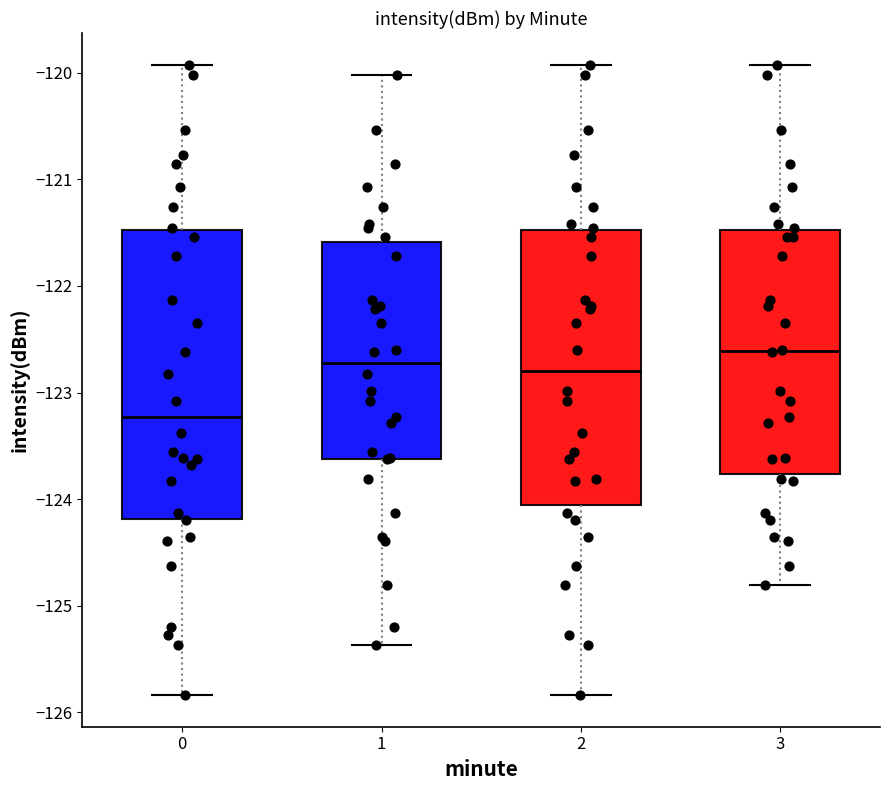

Reading left to right, transcribe this box plot: for each box, give where its median line is, the range the box spans, and where its two whiskers end, as read against the y-axis. The values are not printed on the chart, so give them approximately, as read against the axis.

0: median -123.2, box -124.2 to -121.5, whiskers -125.8 to -119.9
1: median -122.7, box -123.6 to -121.6, whiskers -125.4 to -120.0
2: median -122.8, box -124.1 to -121.5, whiskers -125.8 to -119.9
3: median -122.6, box -123.8 to -121.5, whiskers -124.8 to -119.9